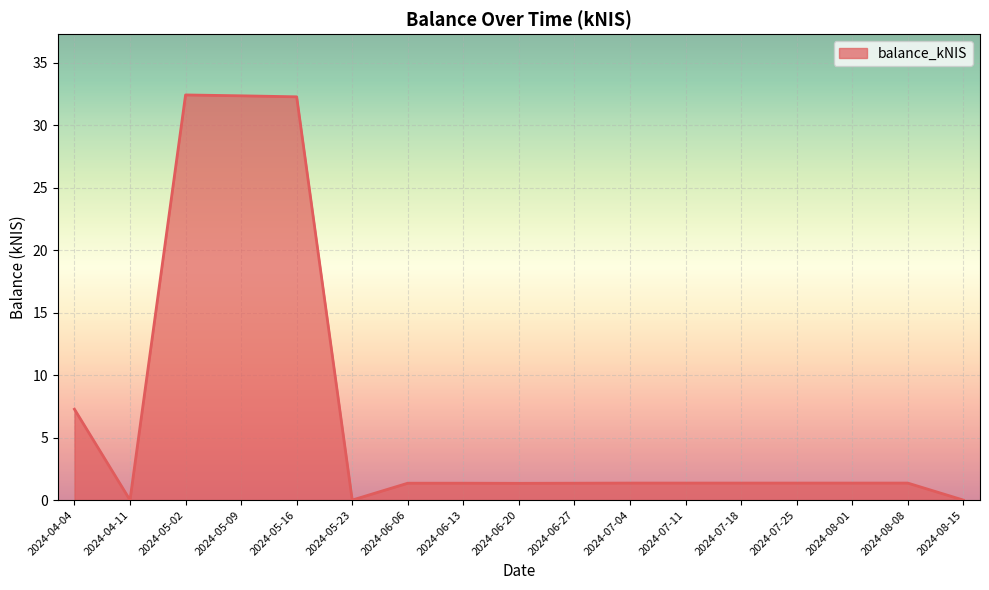

What is the average value?

6.9